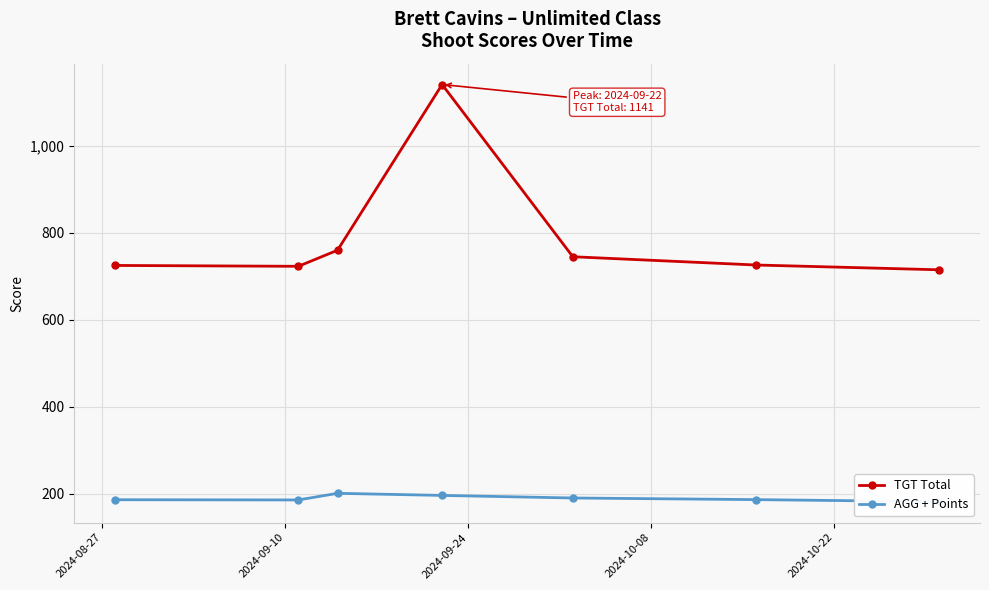

What is the maximum value for TGT Total?

1141